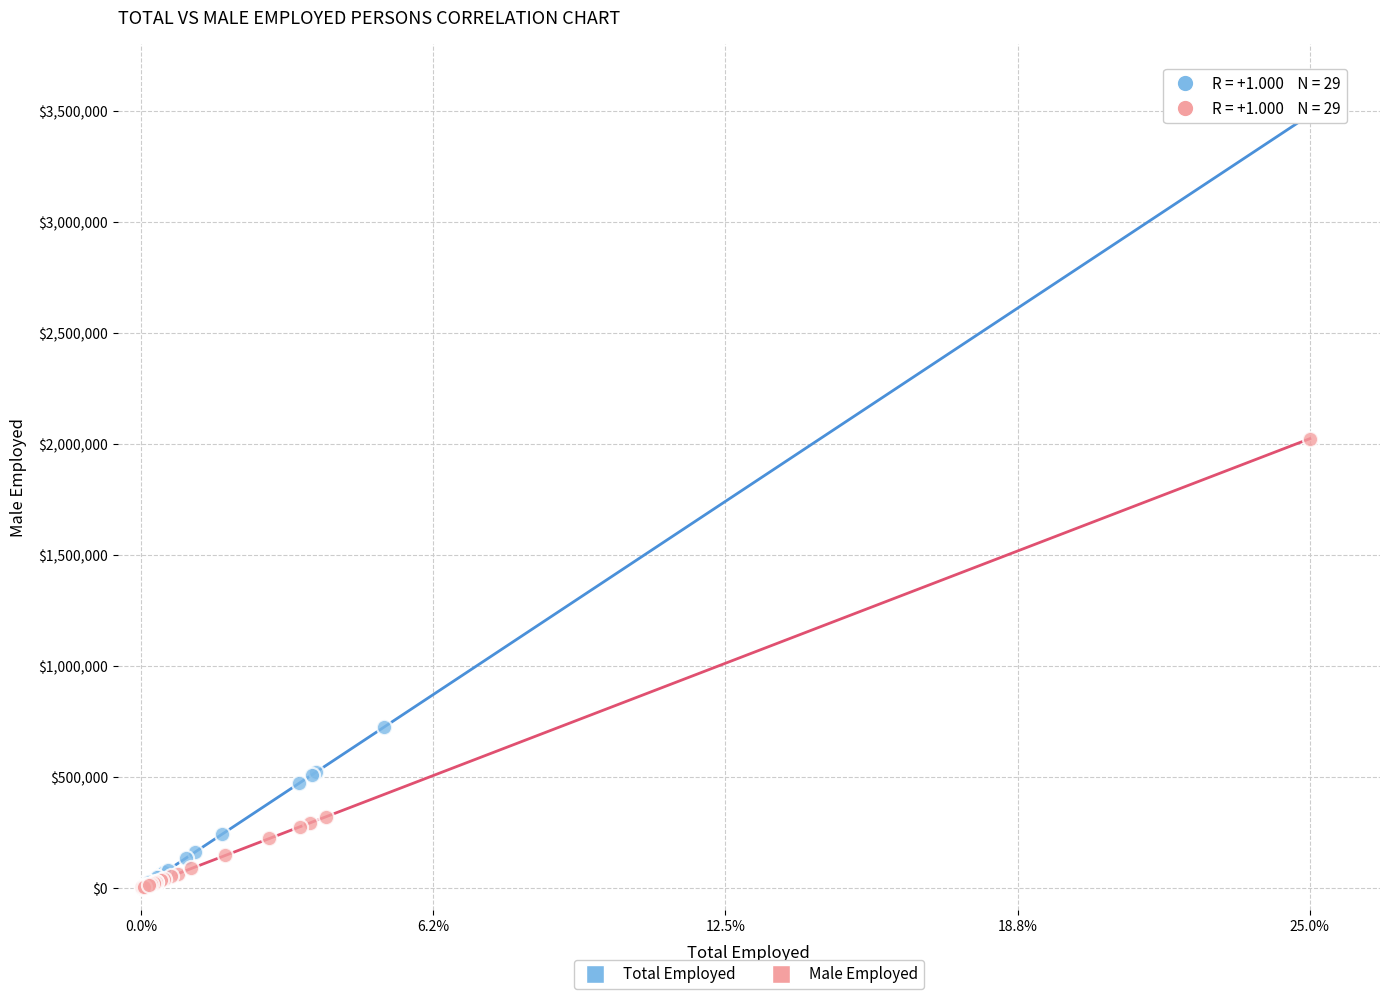

Which series contains the highest Y value?

Total Employed